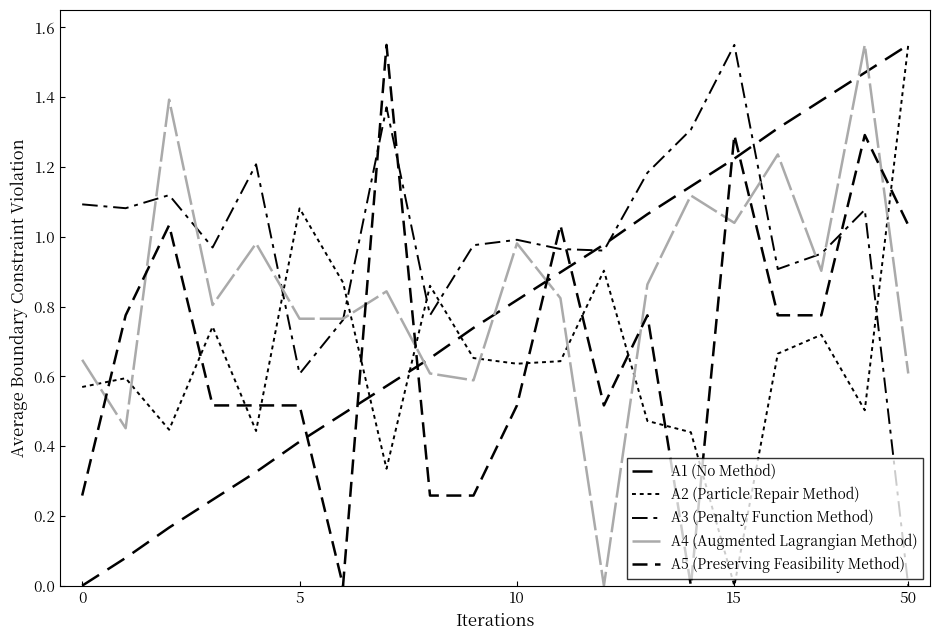

Where is A3 (Penalty Function Method) nearest to the value 0?

19